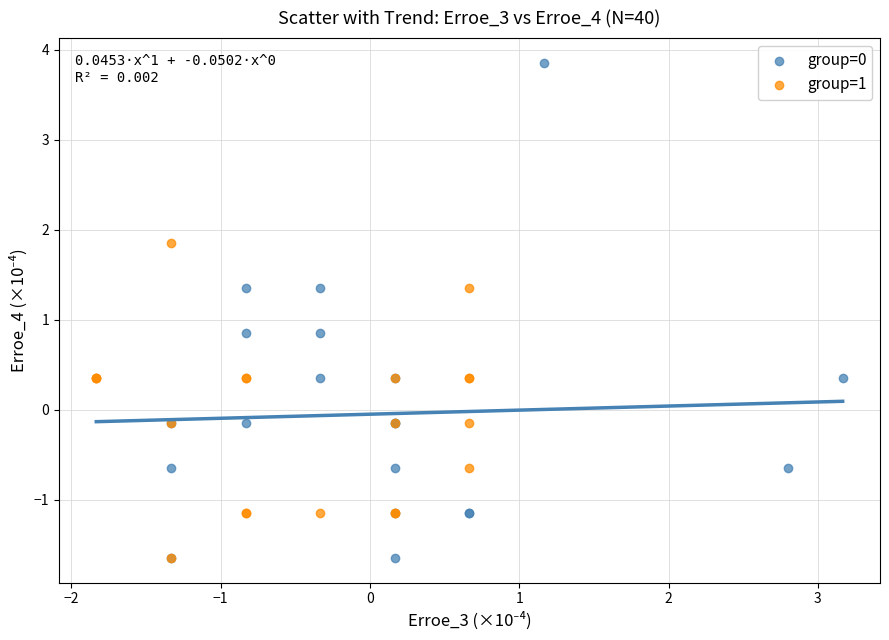

Which series has the widest spread of Y values?

group=0